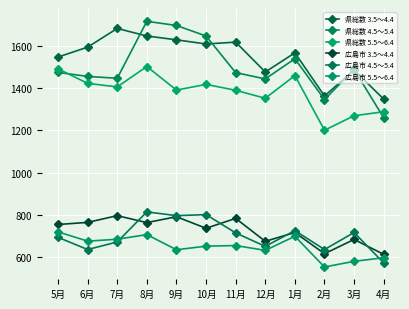

What is the value of the 広島市 5.5～6.4 point at the 2nd from the left?

674